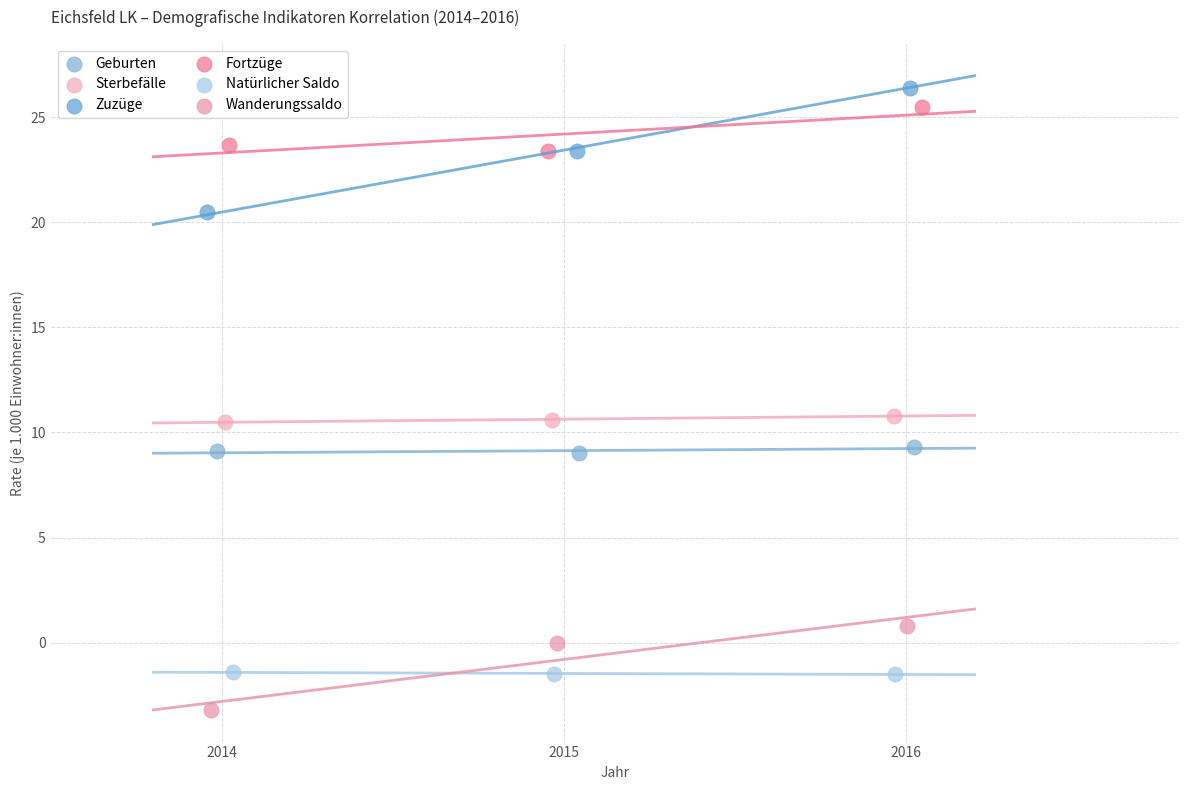

Which series has the widest spread of Y values?

Zuzüge